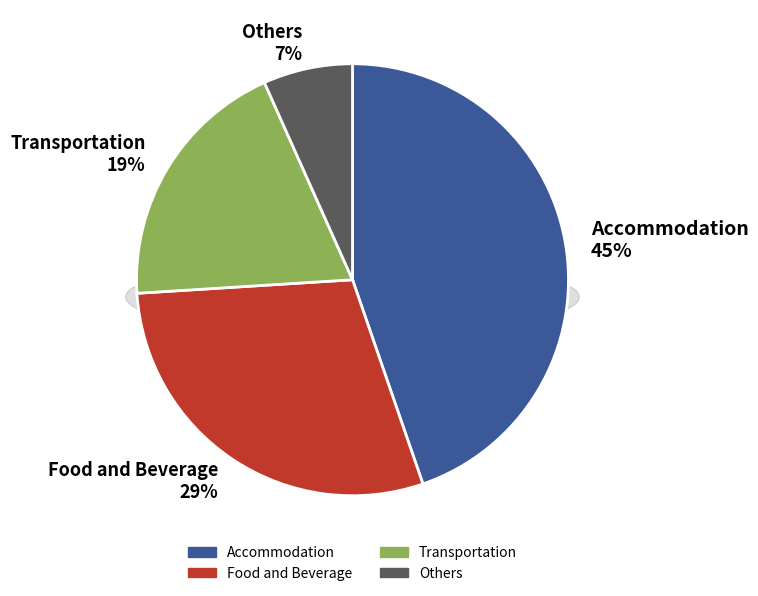

To the nearest percent, what percentage of the pie is Accommodation?

45%